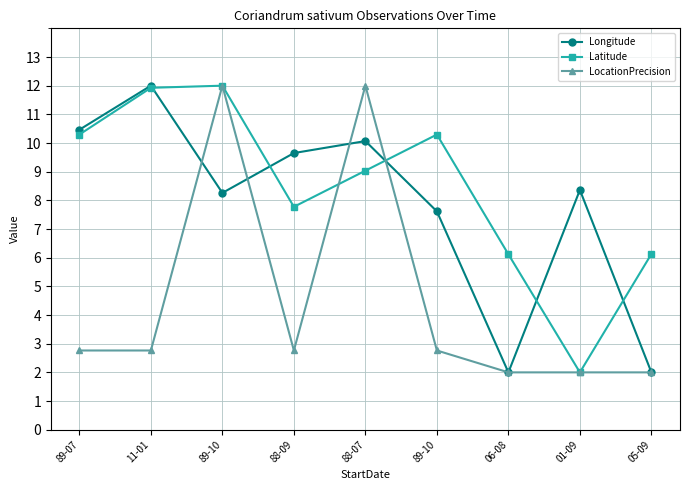

What is the value of the LocationPrecision point at the 3rd from the left?

12.0